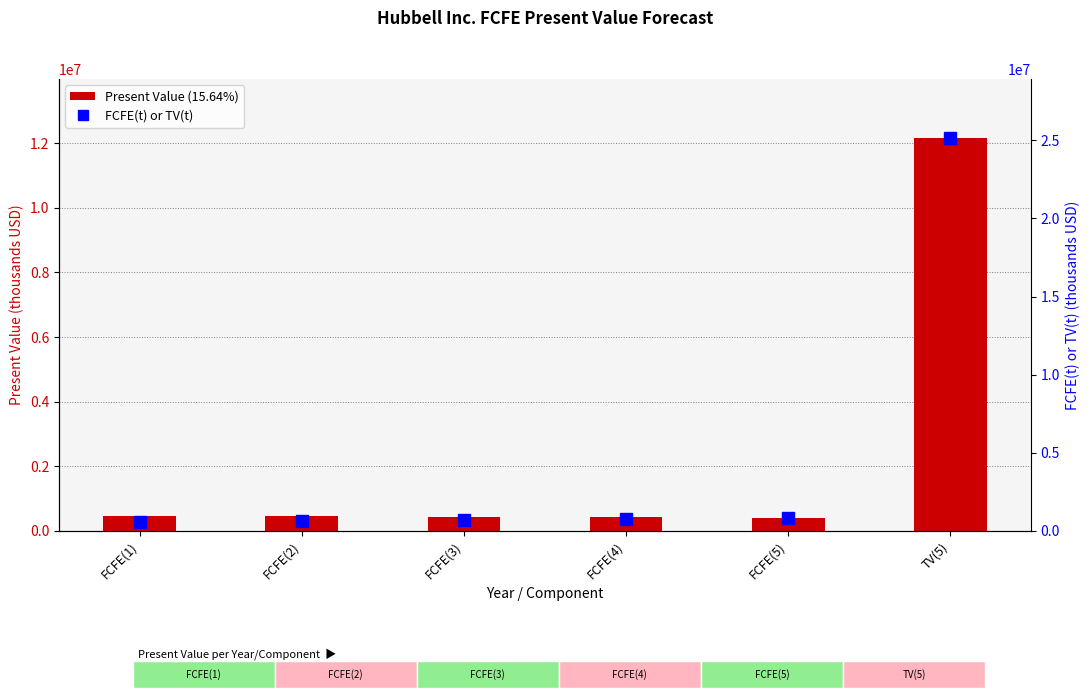

What are all the series names shown in the legend?

Present Value (15.64%), FCFE(t) or TV(t)